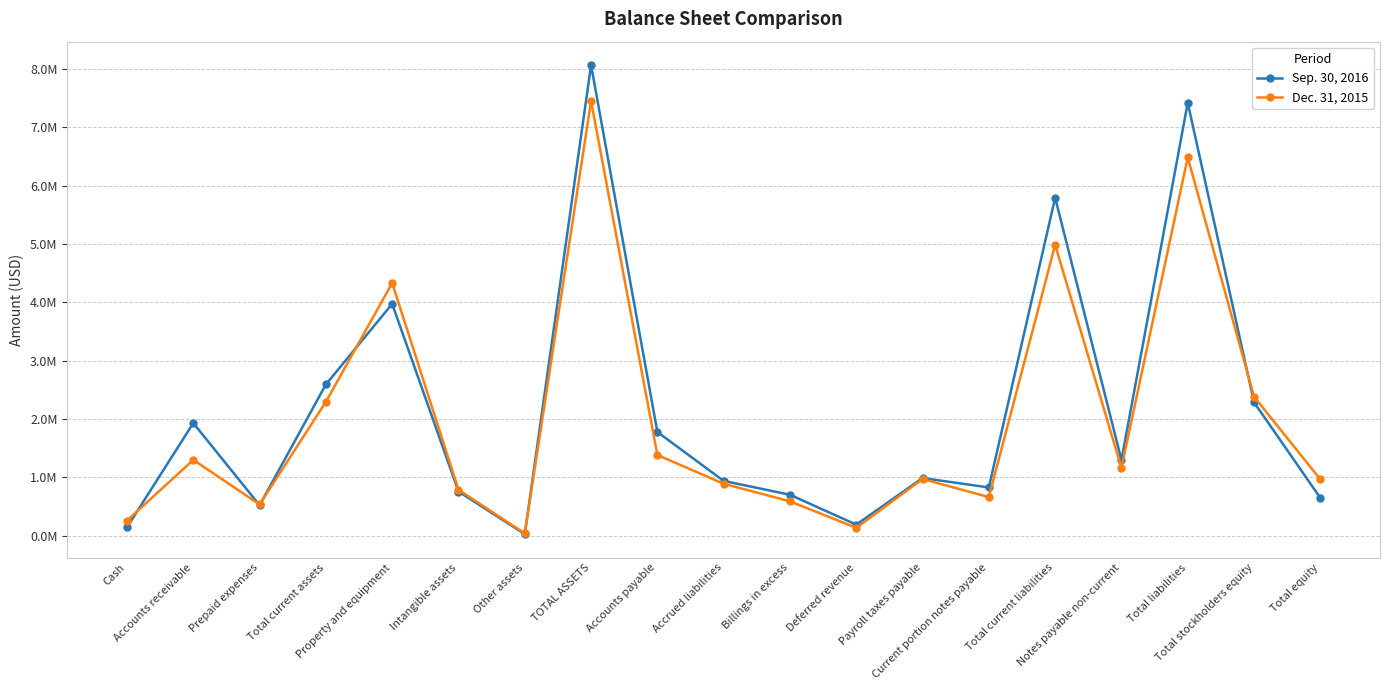

List the series in order of their overall mean, highest first.

Sep. 30, 2016, Dec. 31, 2015